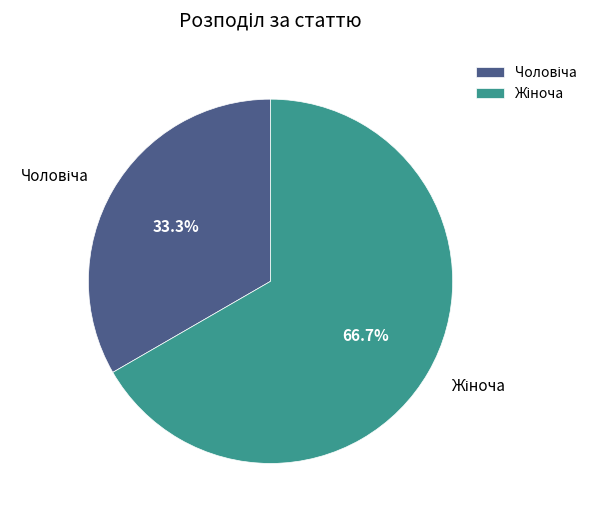

Is there a majority slice in this chart?

Yes